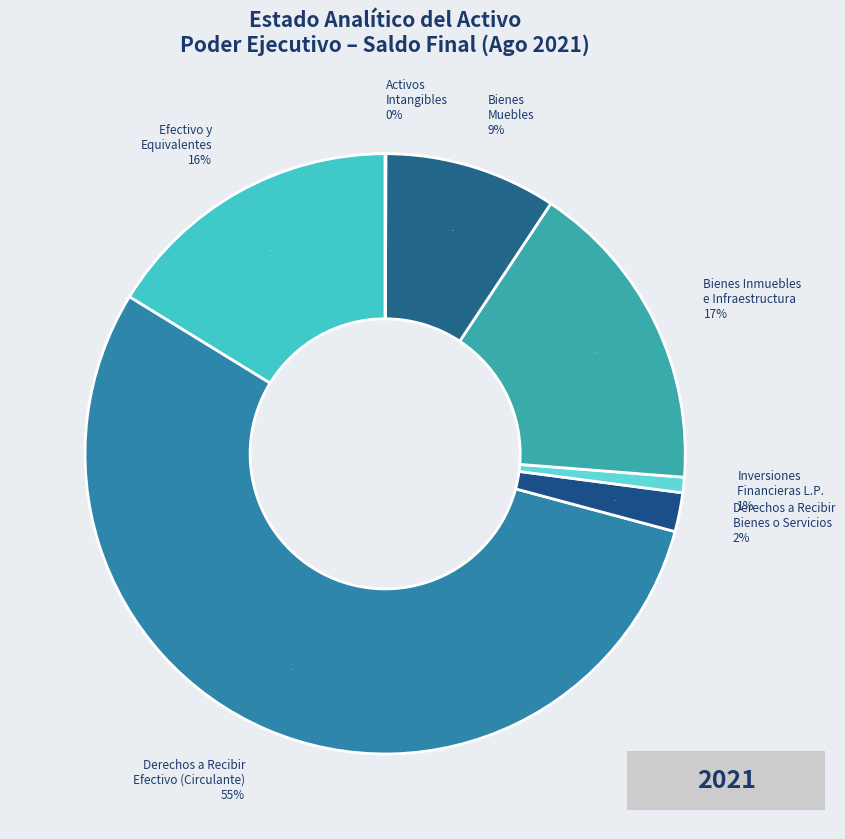

To the nearest percent, what is the average slice percentage?

14%